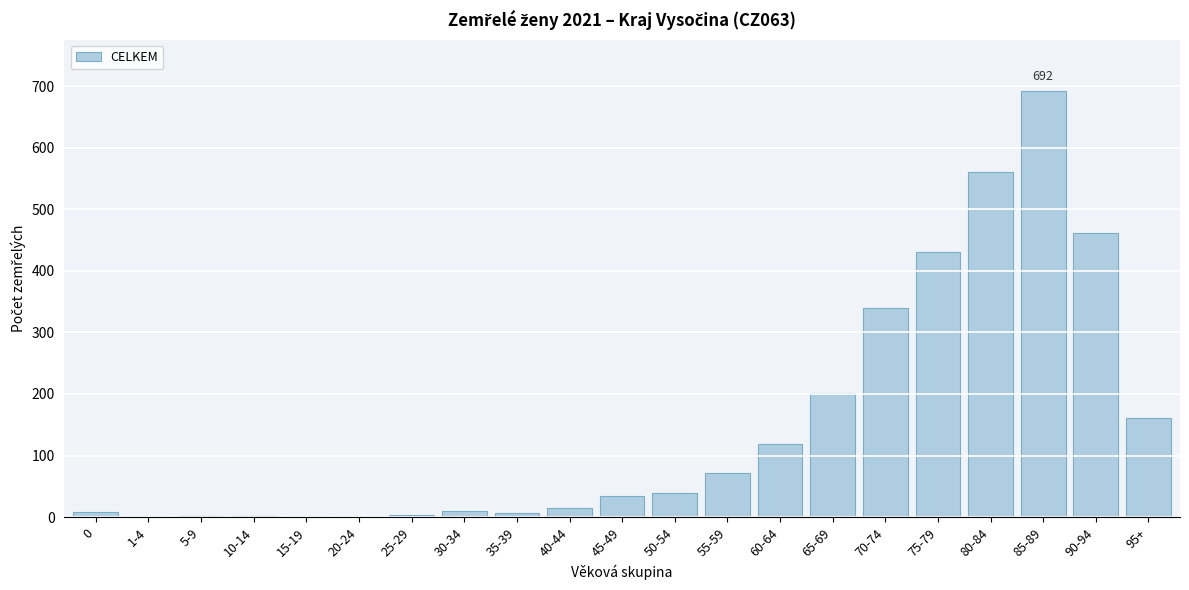

What is the greatest value displayed?

692